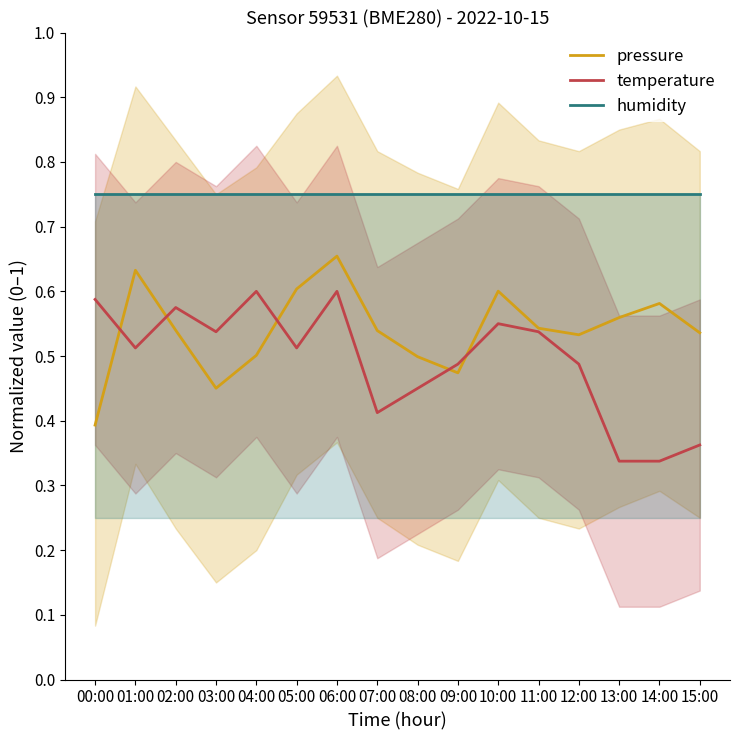

Reading left to right, transcribe all the data shown in this chart.

pressure: 0.4	0.6	0.5	0.5	0.5	0.6	0.7	0.5	0.5	0.5	0.6	0.5	0.5	0.6	0.6	0.5
temperature: 0.6	0.5	0.6	0.5	0.6	0.5	0.6	0.4	0.4	0.5	0.6	0.5	0.5	0.3	0.3	0.4
humidity: 0.8	0.8	0.8	0.8	0.8	0.8	0.8	0.8	0.8	0.8	0.8	0.8	0.8	0.8	0.8	0.8